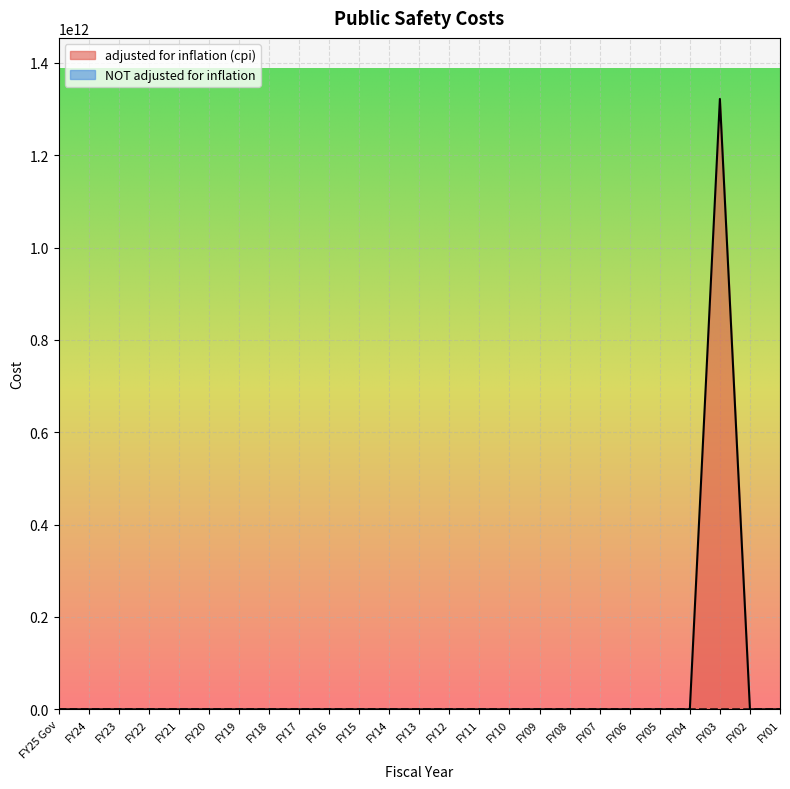

What is the difference between the maximum and minimum values in the NOT adjusted for inflation series?

4822000